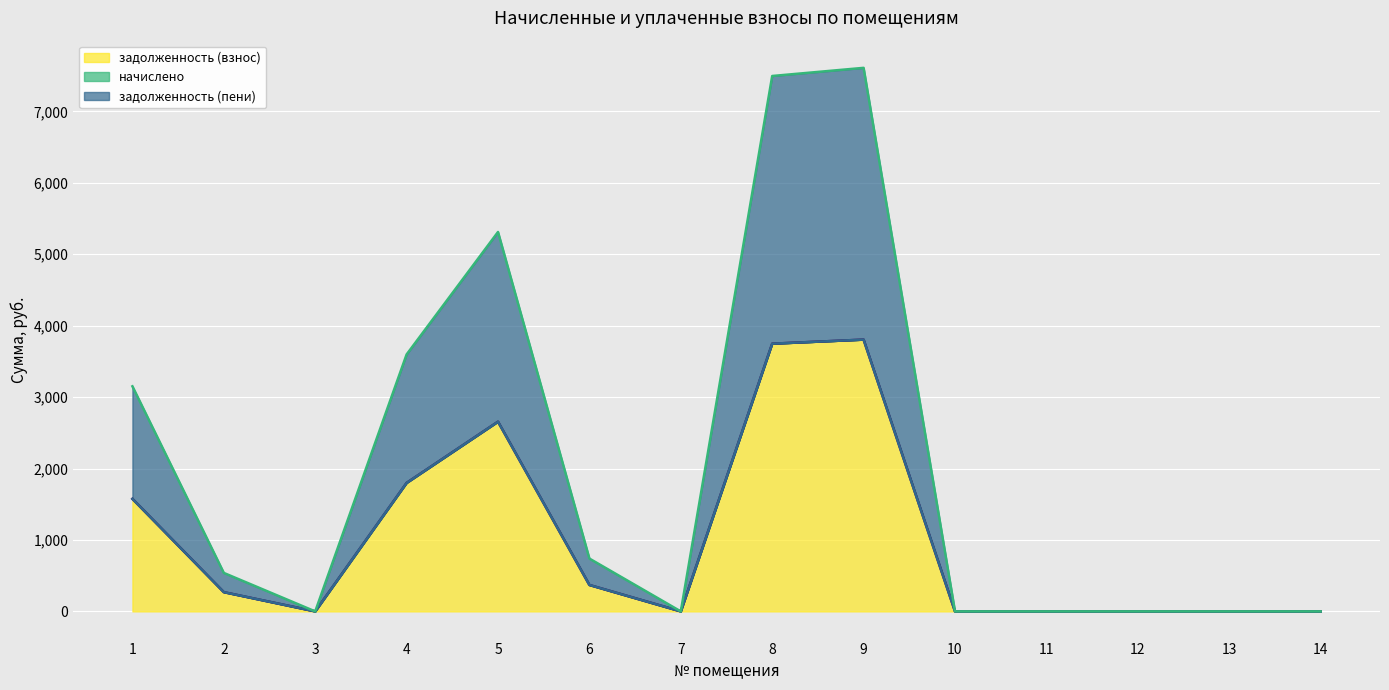

Which has a higher value, 9 or 12?

9